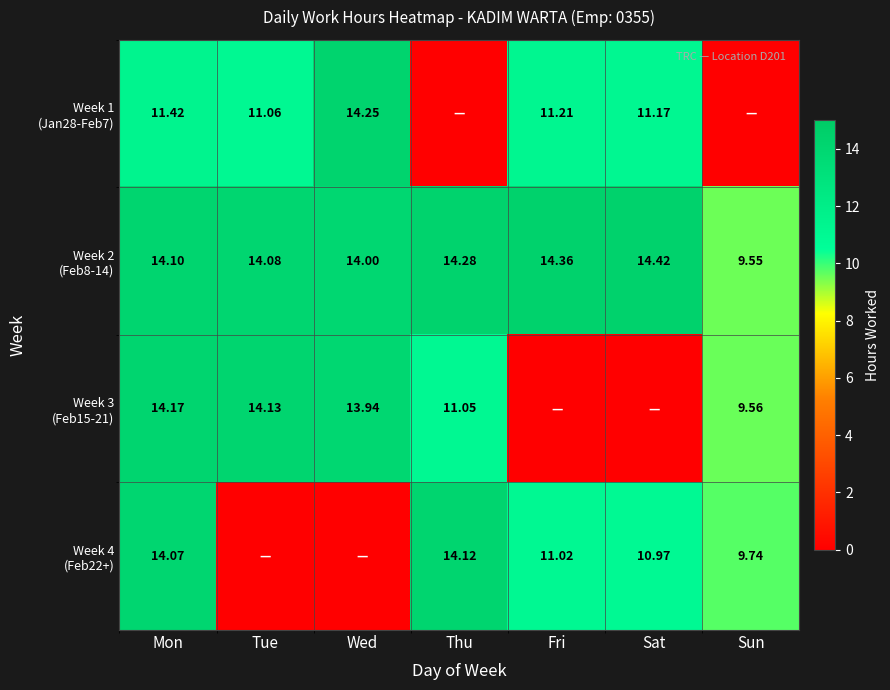

List the labels in order of Week 3 (Feb15-21) value, smallest first.

Fri, Sat, Sun, Thu, Wed, Tue, Mon